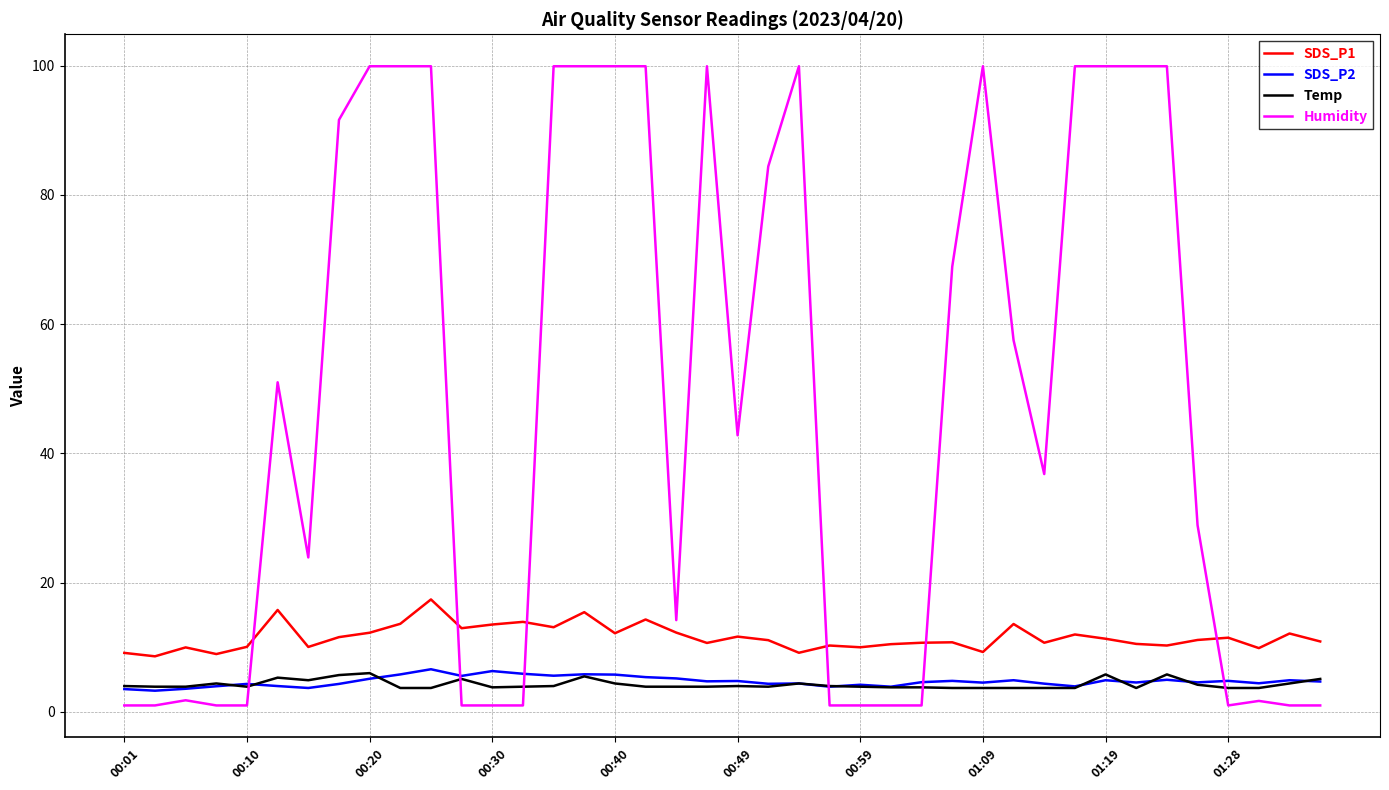

After their last crossing, which series has the higher values: Humidity or SDS_P1?

SDS_P1